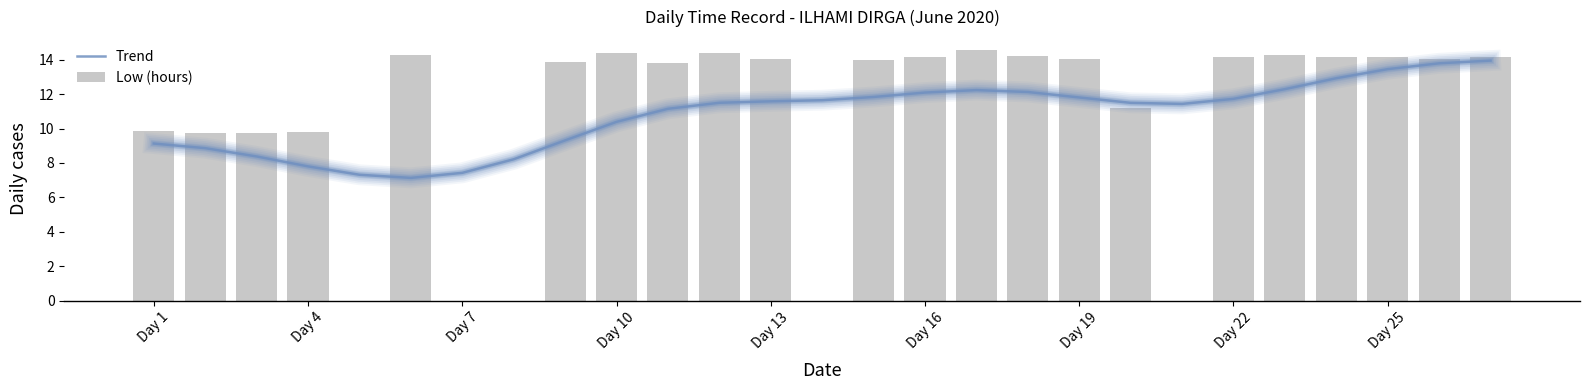

Rank the series by their average value, from highest to lowest.

Low (hours), Trend